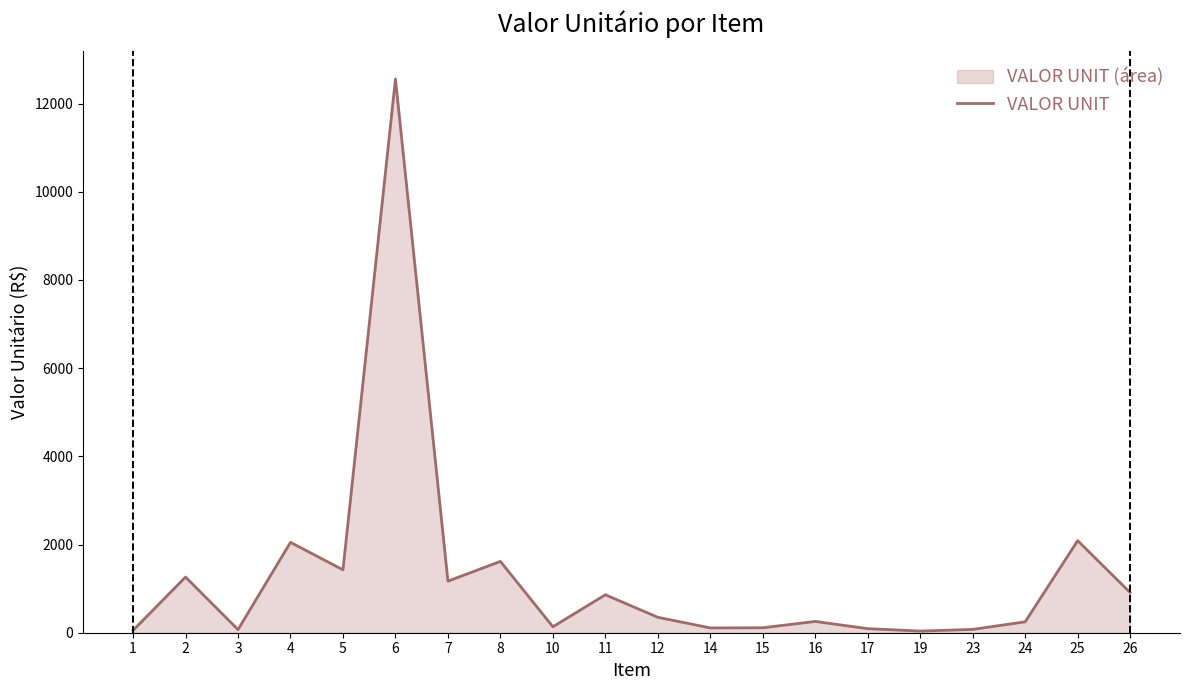

Approximately how many times larger is the value at 6 compared to 26?

13.8